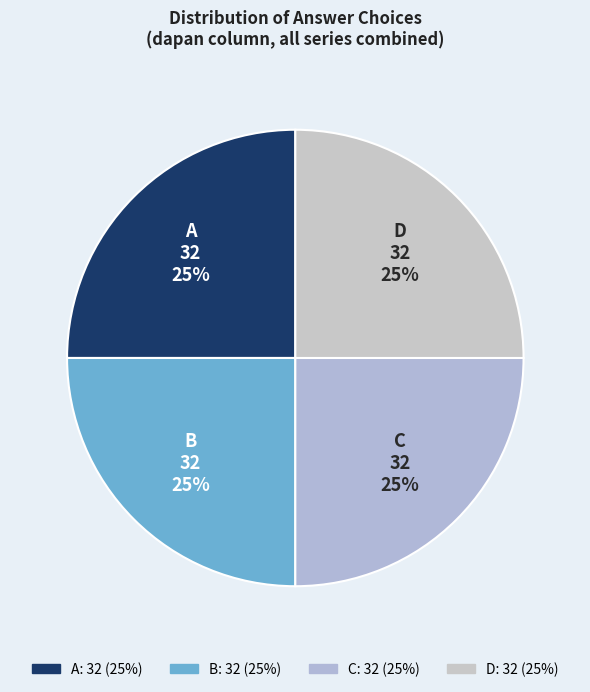

To the nearest percent, what is the difference between the largest and smallest slice percentages?

0%